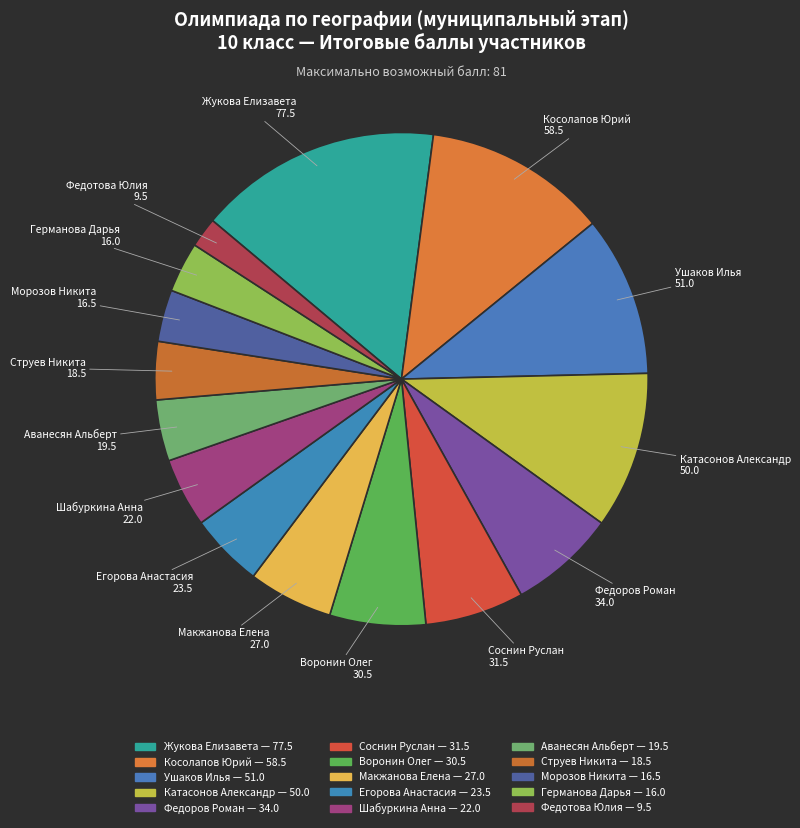

Count the number of slices in the pie.

15